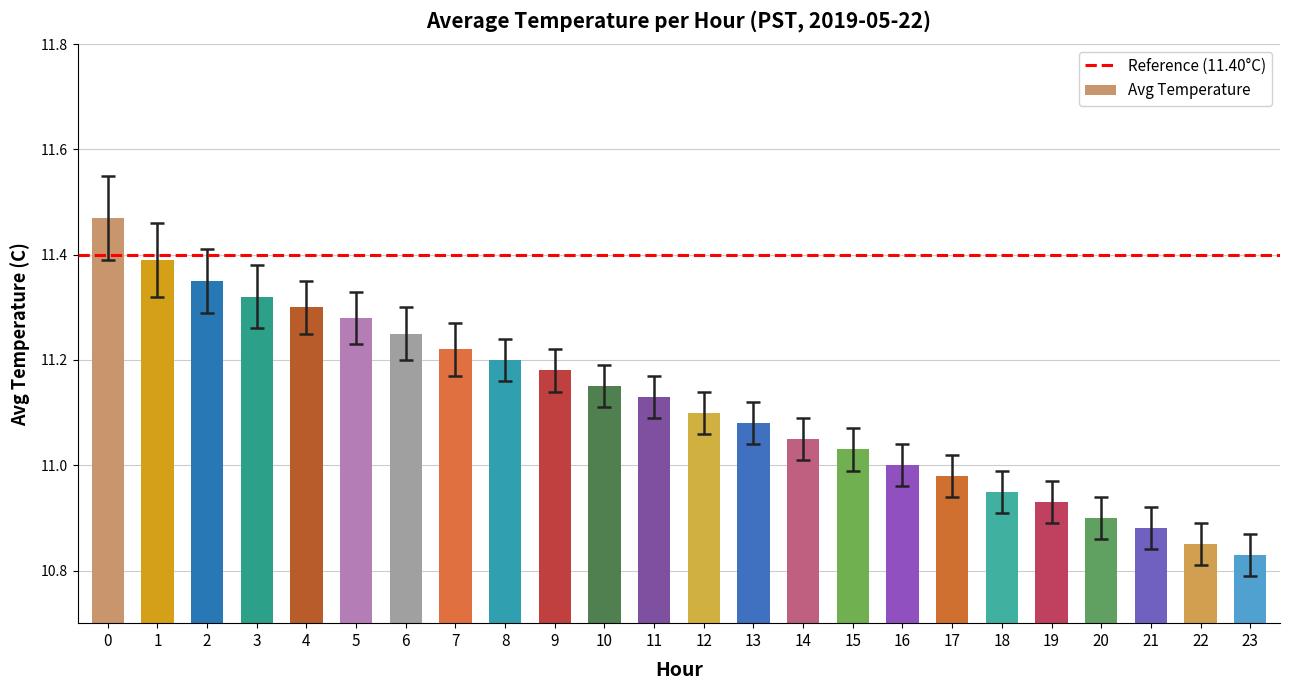

Rank the categories by value from lowest to highest.

23, 22, 21, 20, 19, 18, 17, 16, 15, 14, 13, 12, 11, 10, 9, 8, 7, 6, 5, 4, 3, 2, 1, 0